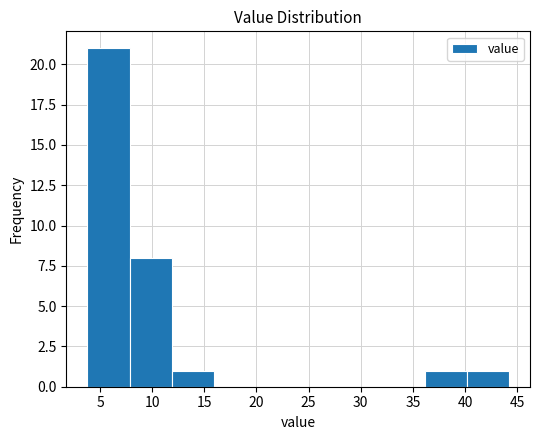

Reading left to right, transcribe this chart: for each bar, give the range it covers on the x-axis and its height. Neither the bar edges nor the heights are printed on the chart, so give them approximately, as read against the axes.

4 to 8: 21
8 to 12: 8
12 to 16: 1
16 to 20: 0
20 to 24: 0
24 to 28: 0
28 to 32: 0
32 to 36: 0
36 to 40: 1
40 to 44: 1